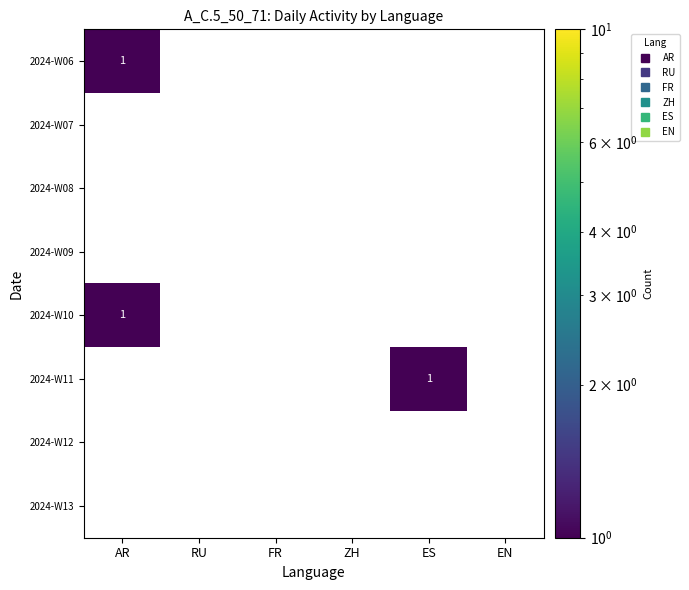

Which category has the highest value in the 2024-W11 series?

ES